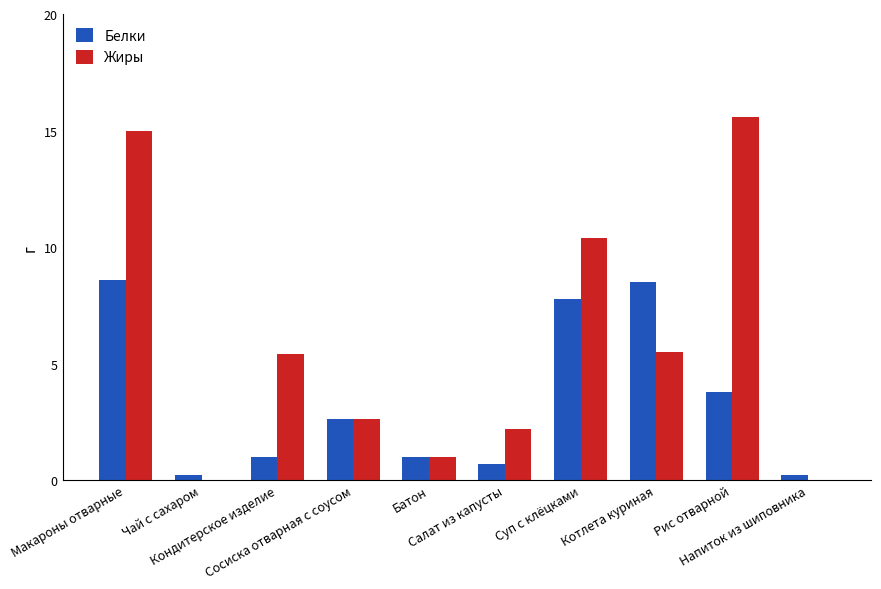

How many data points in Жиры are above 5?

5